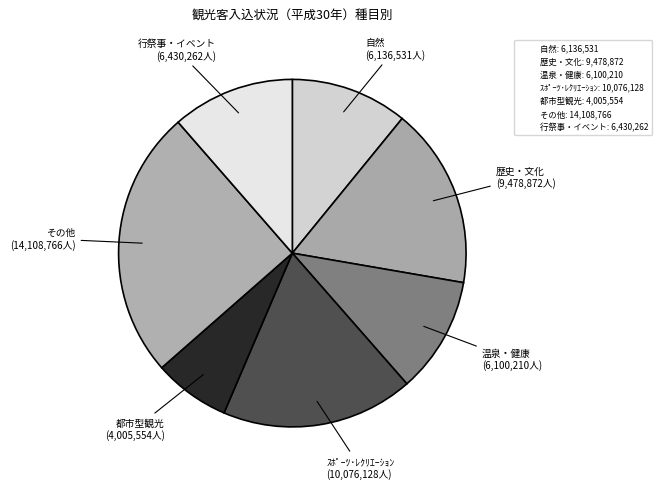

What is the largest slice in the pie chart?

その他